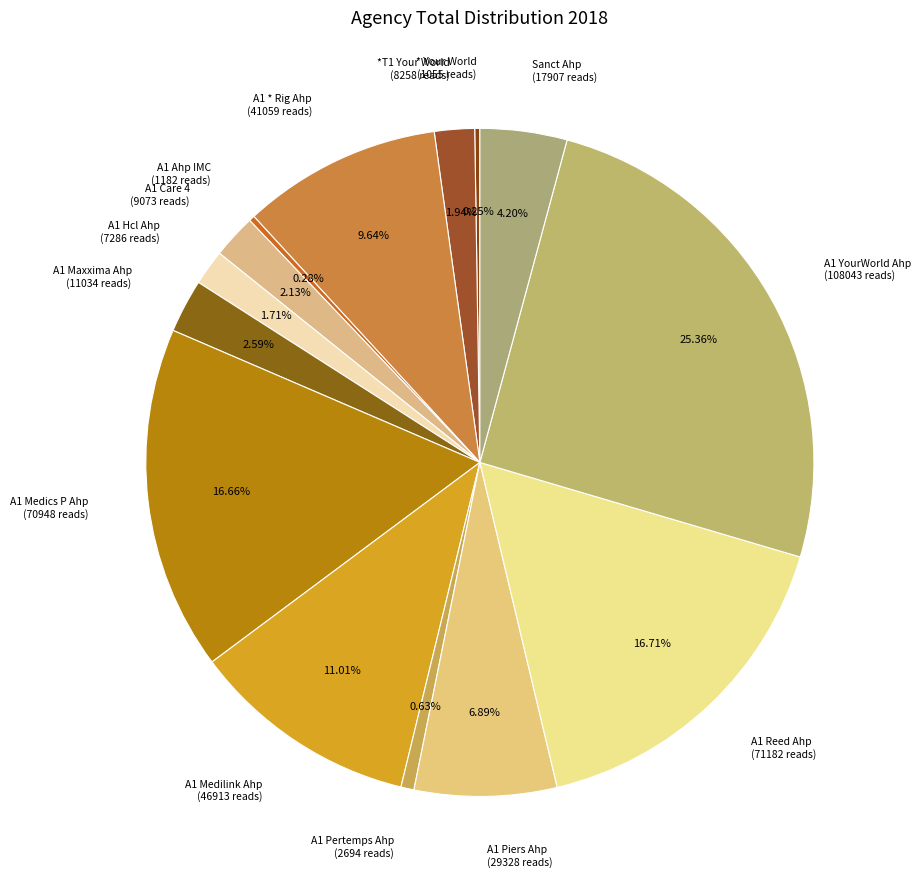

To the nearest percent, what is the difference between the largest and smallest slice percentages?

25%